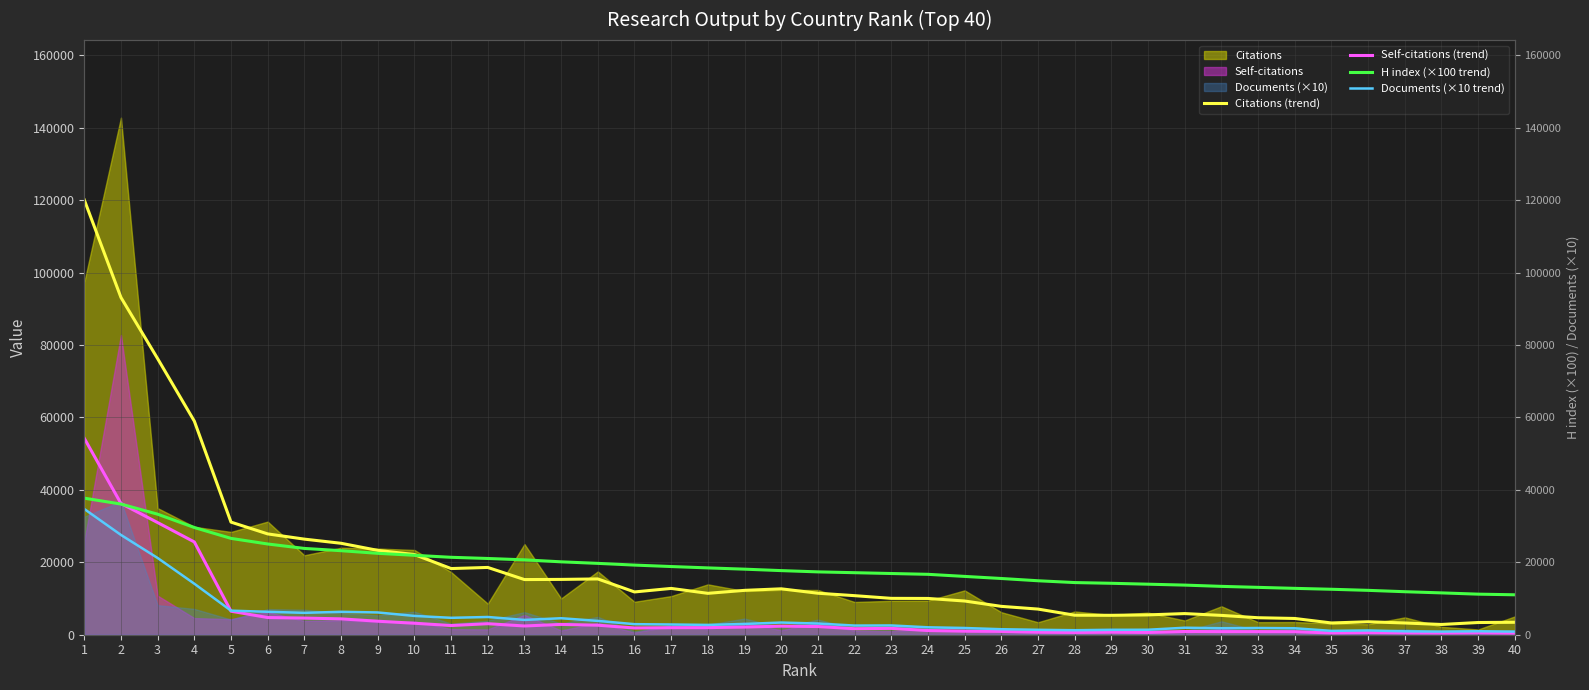

How many values in the H index (×100 trend) series exceed 17700?

19